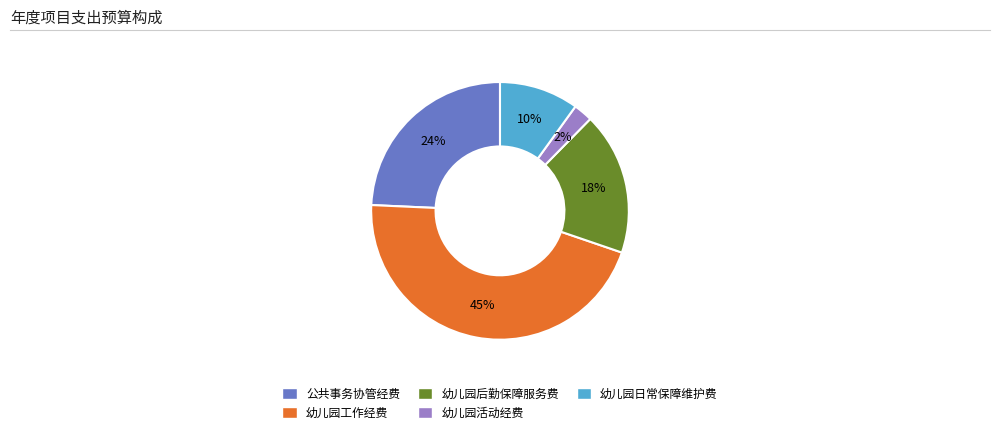

What percentage is the 幼儿园日常保障维护费 slice, to the nearest percent?

10%